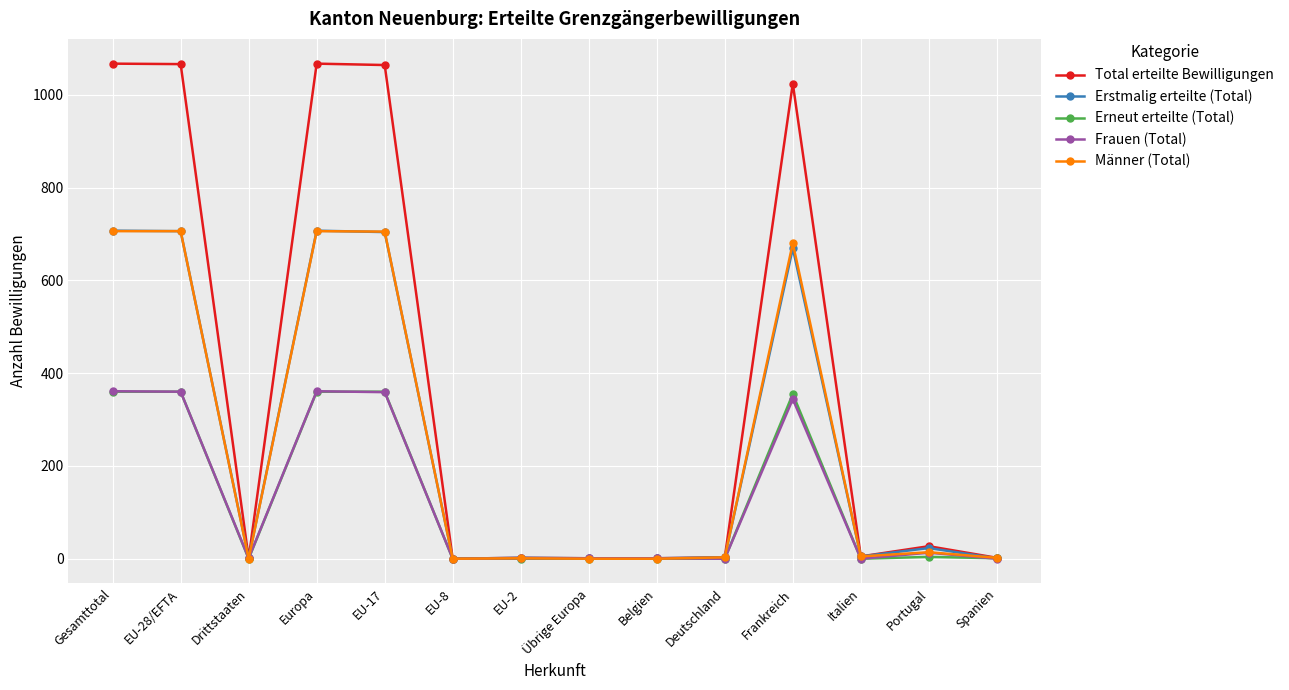

Which series has the largest total across all categories?

Total erteilte Bewilligungen